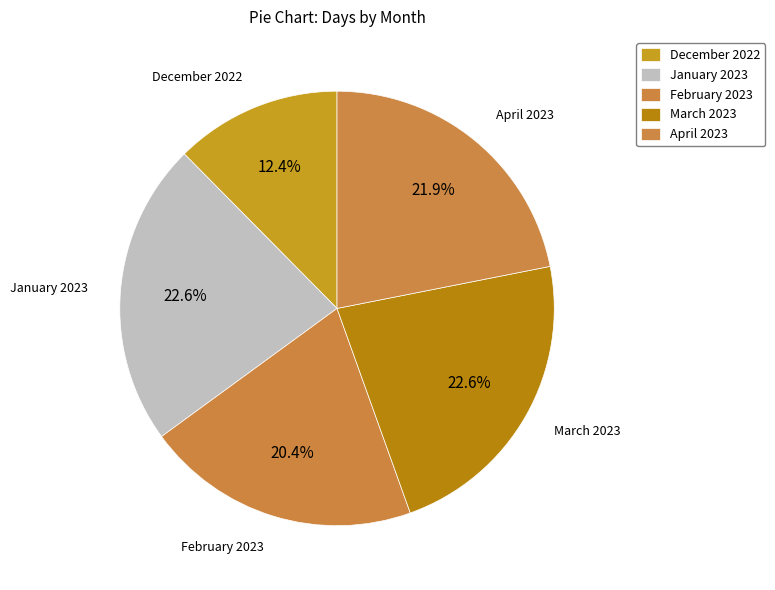

How many slices are in this pie chart?

5